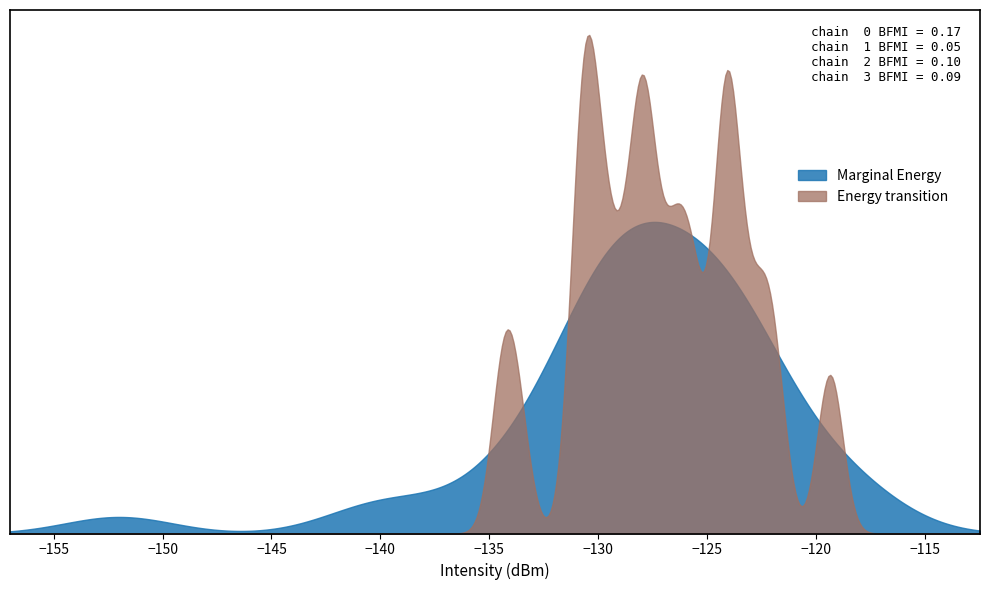

The value at 5 is -123.9. True or false?

True